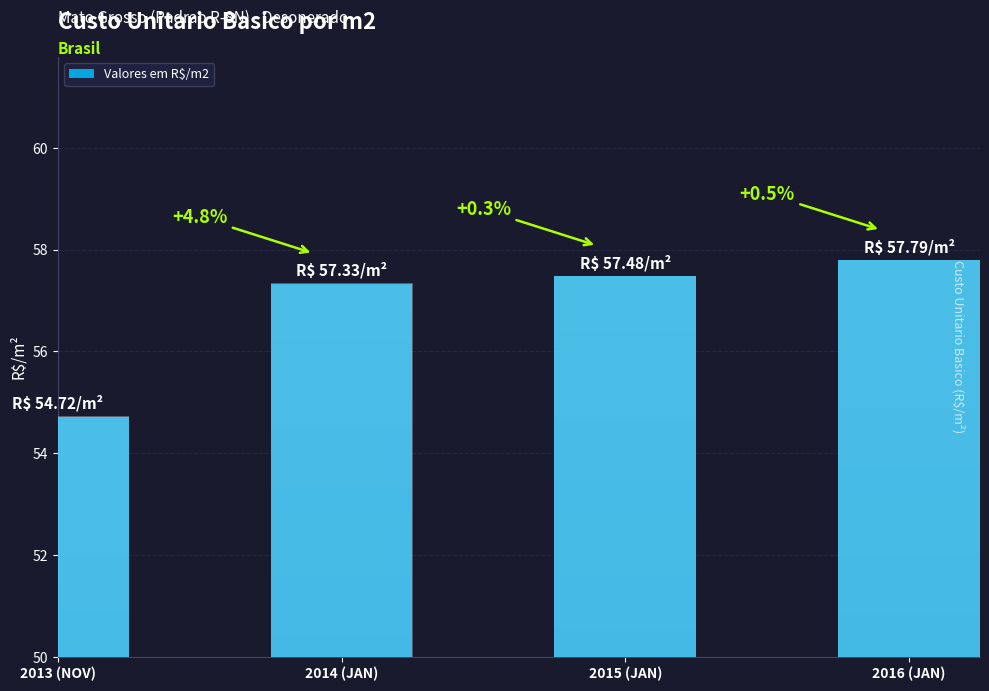

Does the chart contain stacked bars?

No